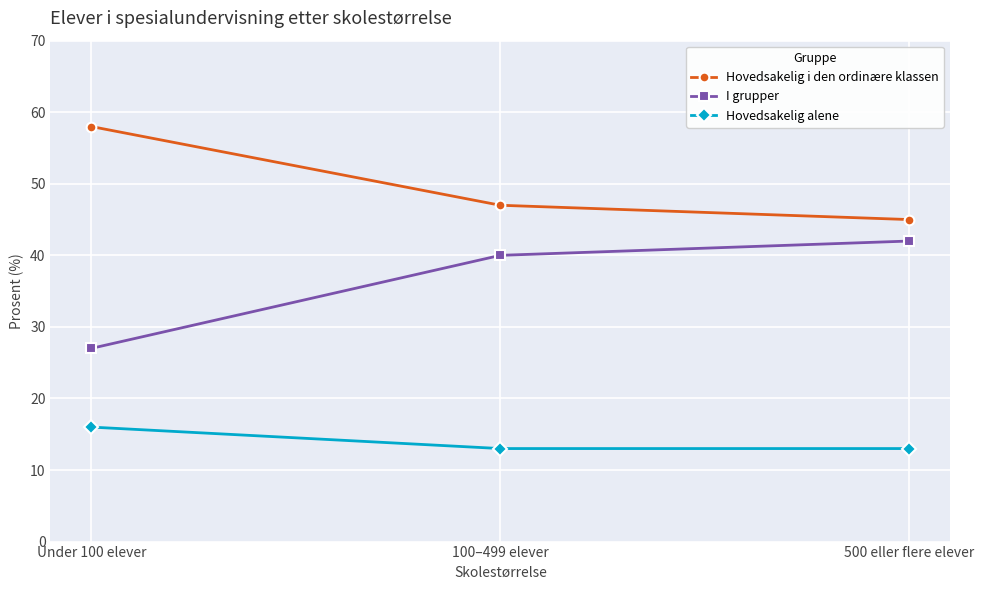

What is the spread (max minus min) of values at 100–499 elever?

34